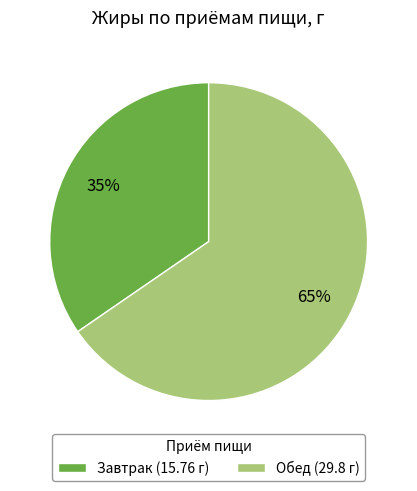

To the nearest percent, what is the average slice percentage?

50%